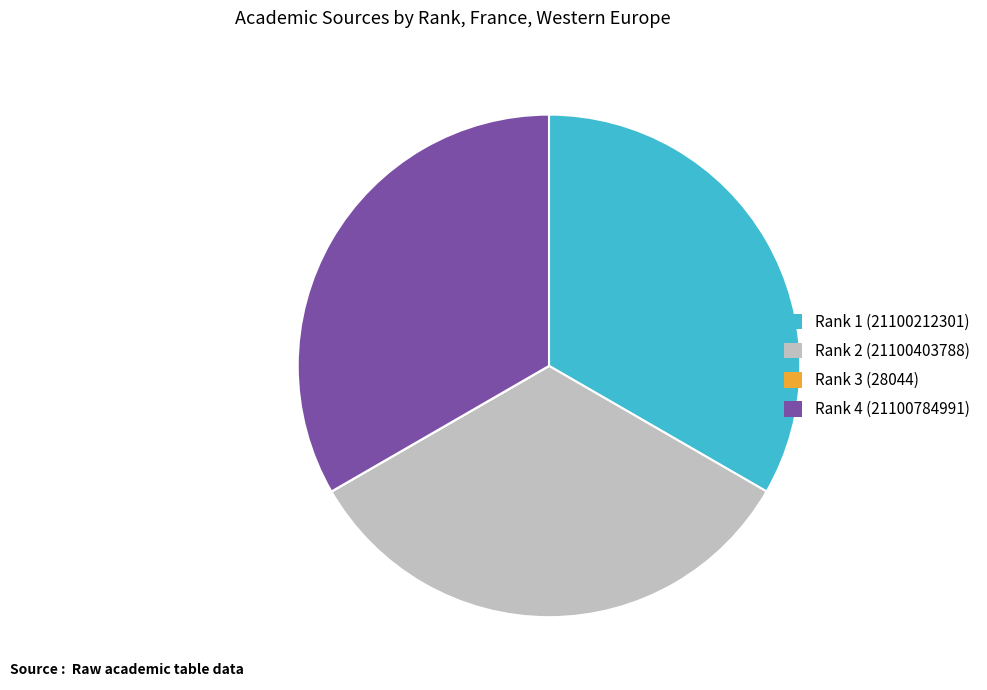

Approximately how many times larger is the value at Rank 1 (21100212301) compared to Rank 4 (21100784991)?

1.0